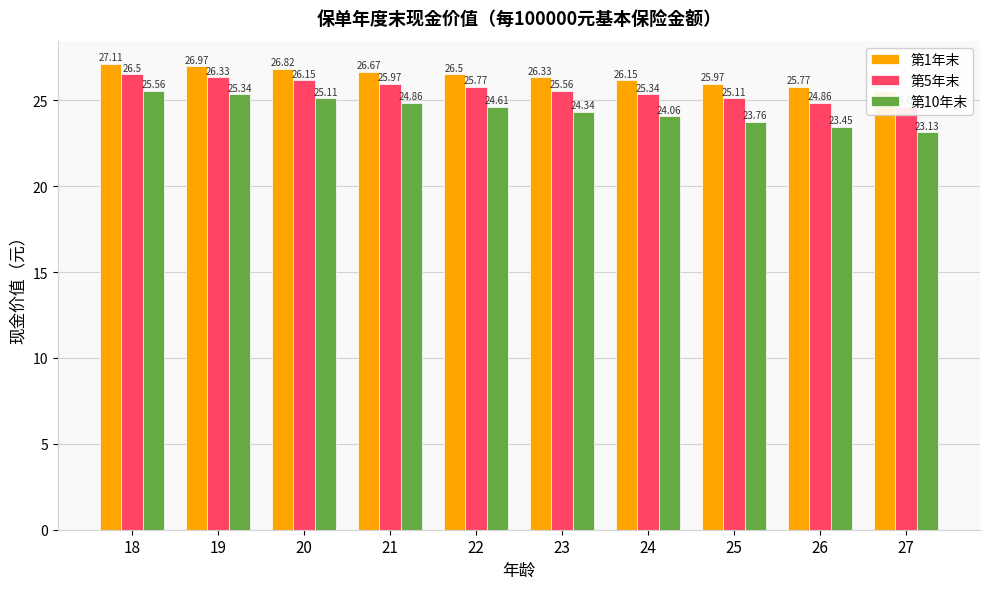

At which category is the sum across all series the highest?

18